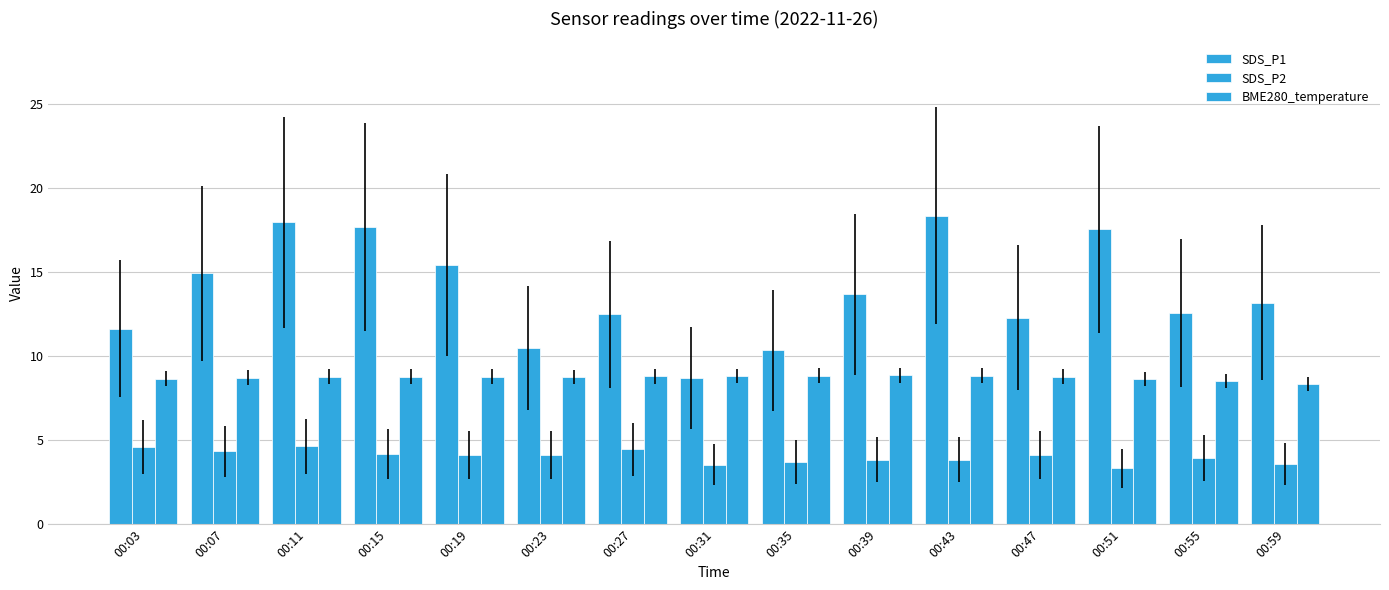

Between 00:47 and 00:55, which is larger?

00:55